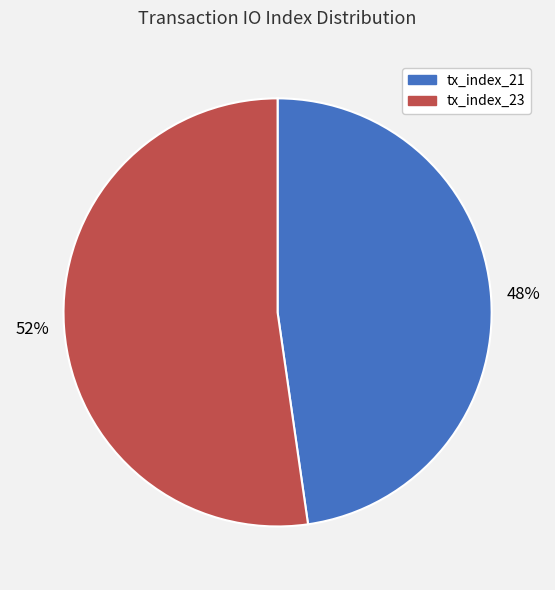

What is the largest slice in the pie chart?

tx_index_23